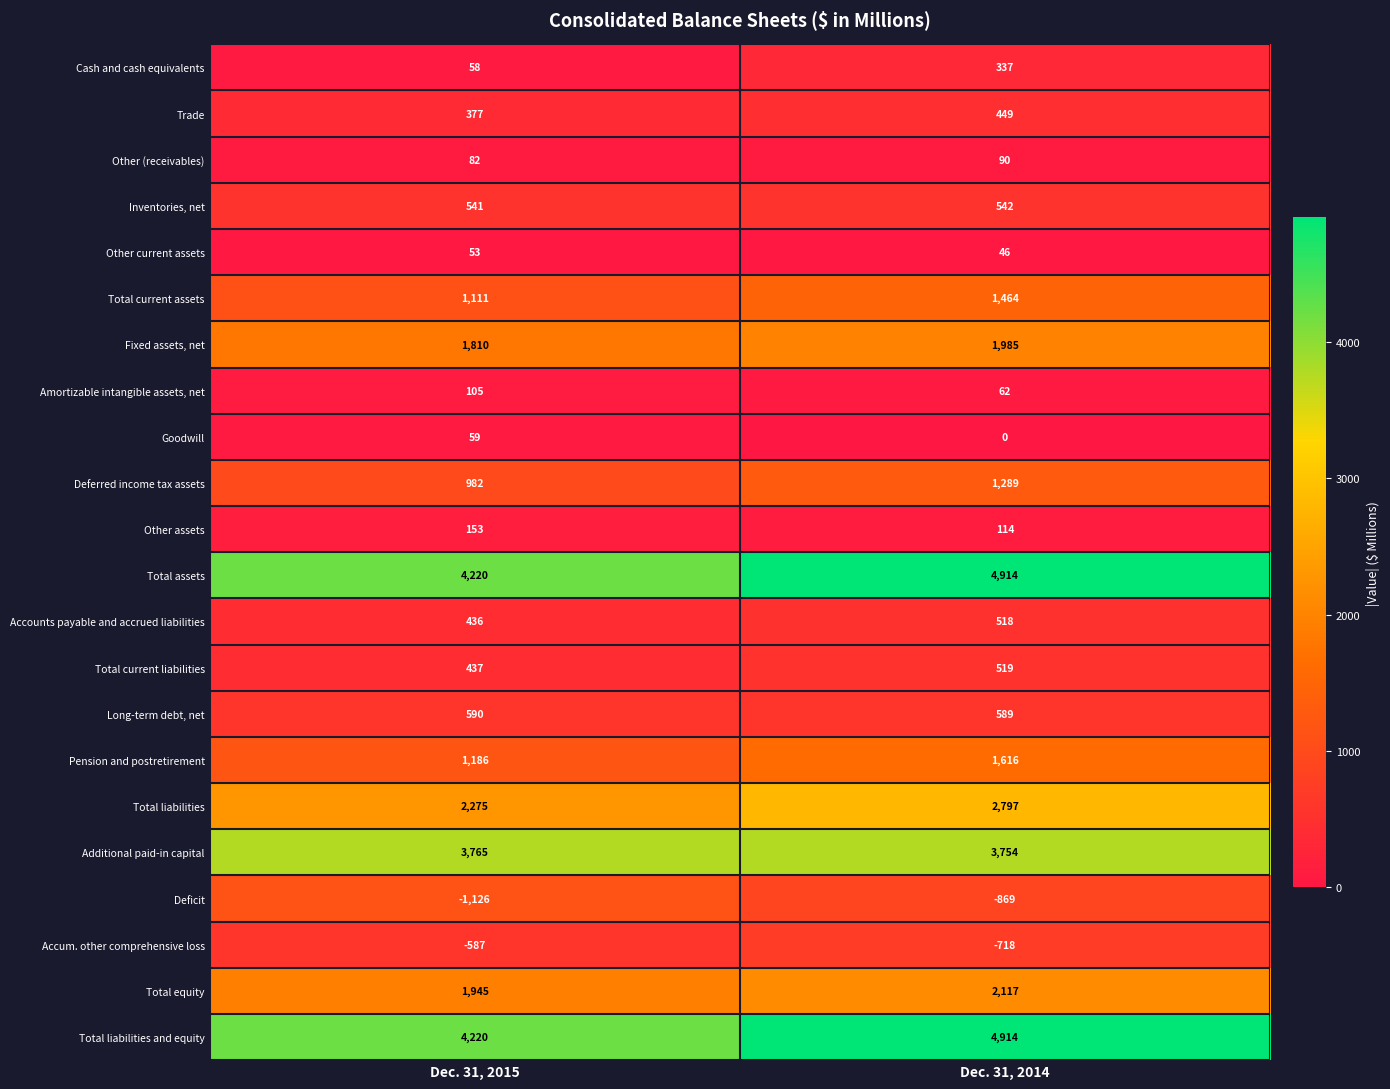

What is the difference between the maximum and minimum values in the Total equity series?

172